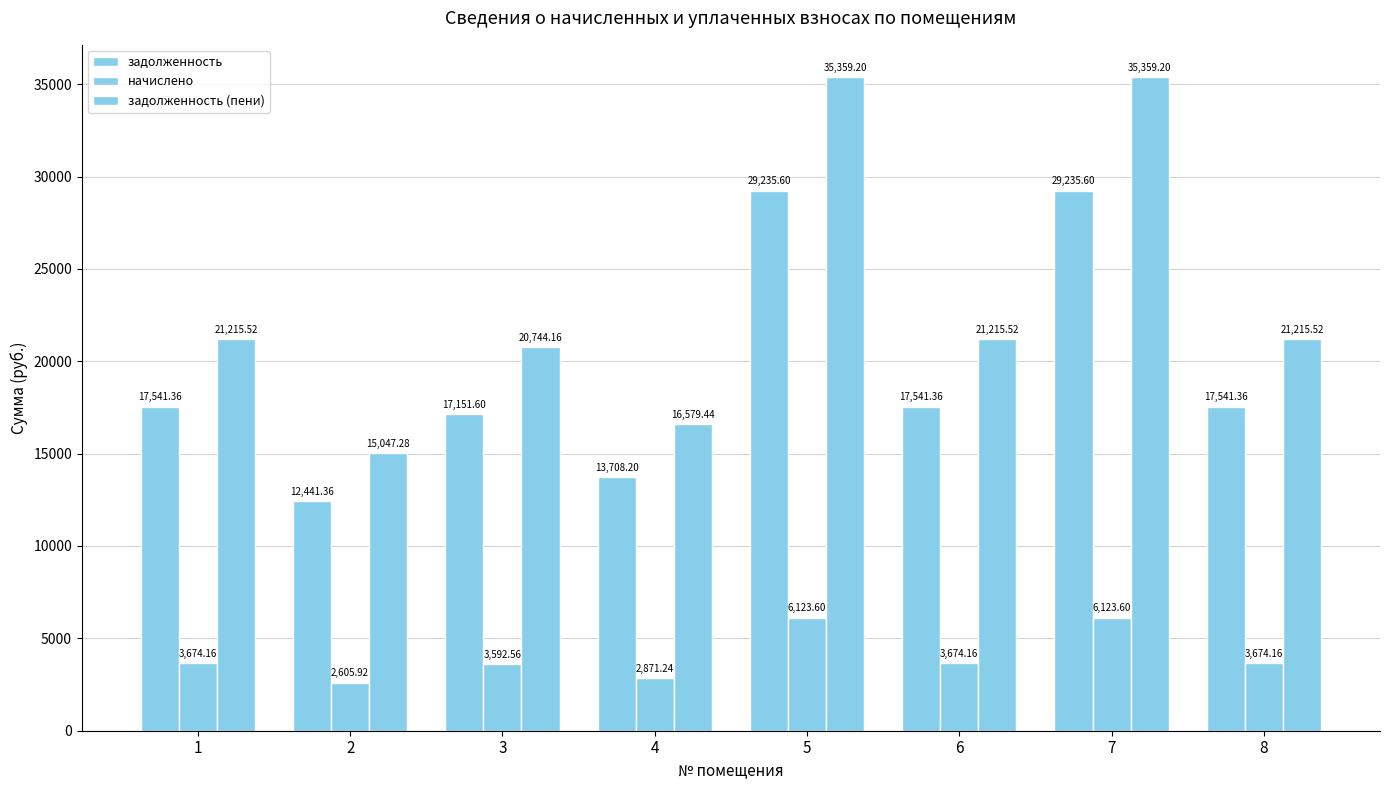

Rank the categories by начислено value from highest to lowest.

5, 7, 1, 6, 8, 3, 4, 2